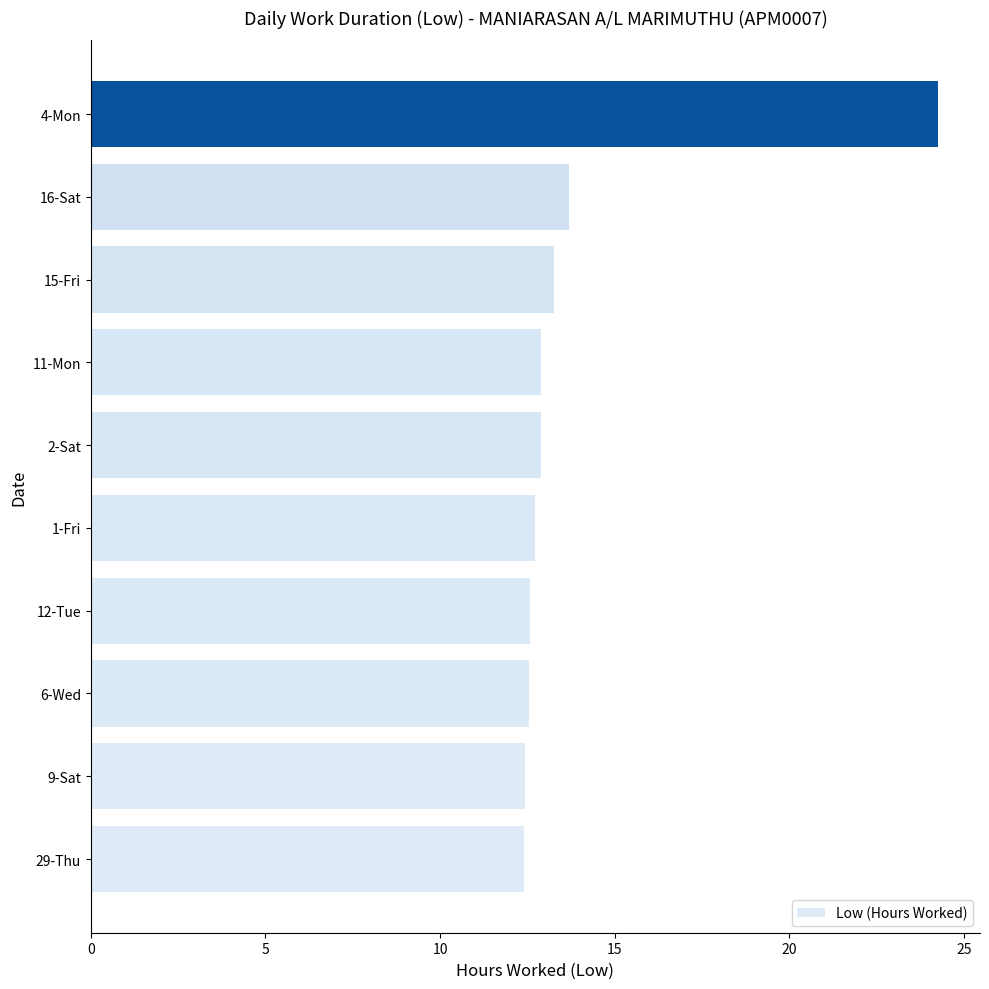

What is the difference between the second highest and minimum values?

1.3